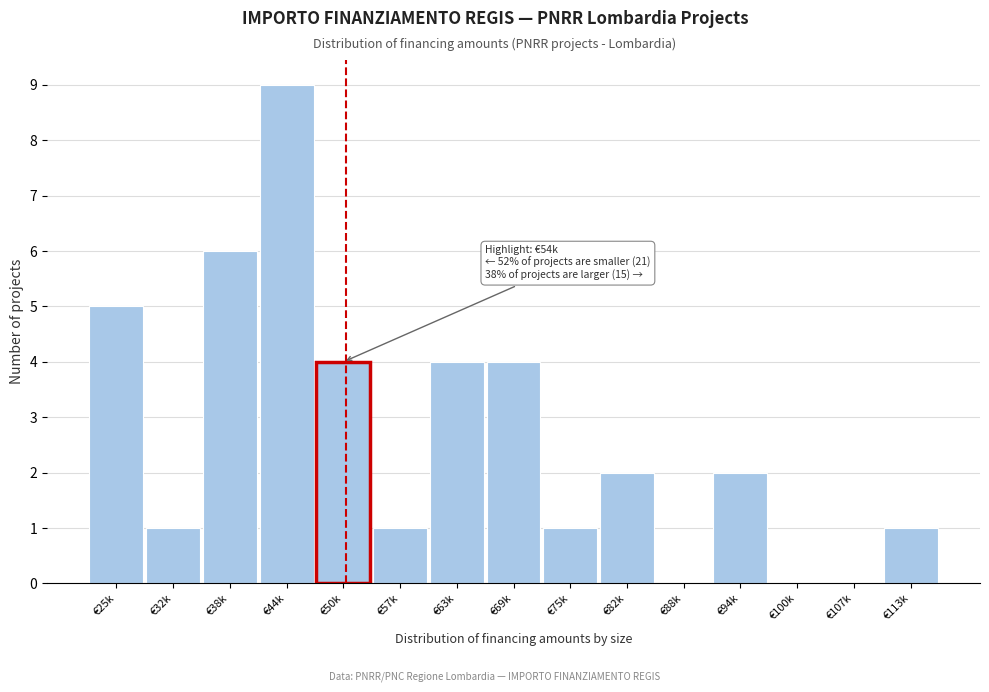

Reading left to right, extract all data points from this chart.

€25k=5	€32k=1	€38k=6	€44k=9	€50k=4	€57k=1	€63k=4	€69k=4	€75k=1	€82k=2	€88k=0	€94k=2	€100k=0	€107k=0	€113k=1